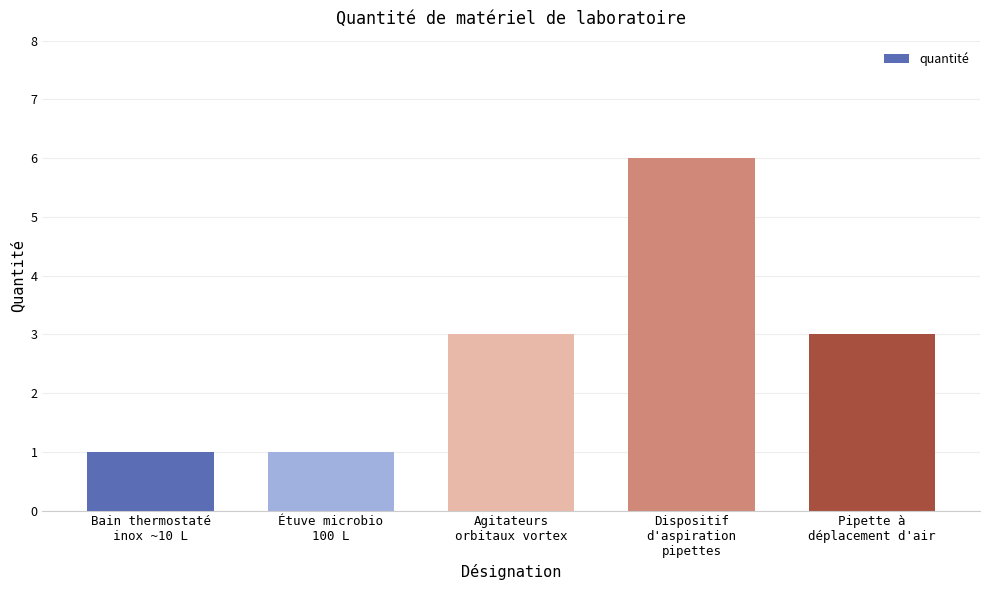

What is the approximate value at Pipette à
déplacement d'air?

3